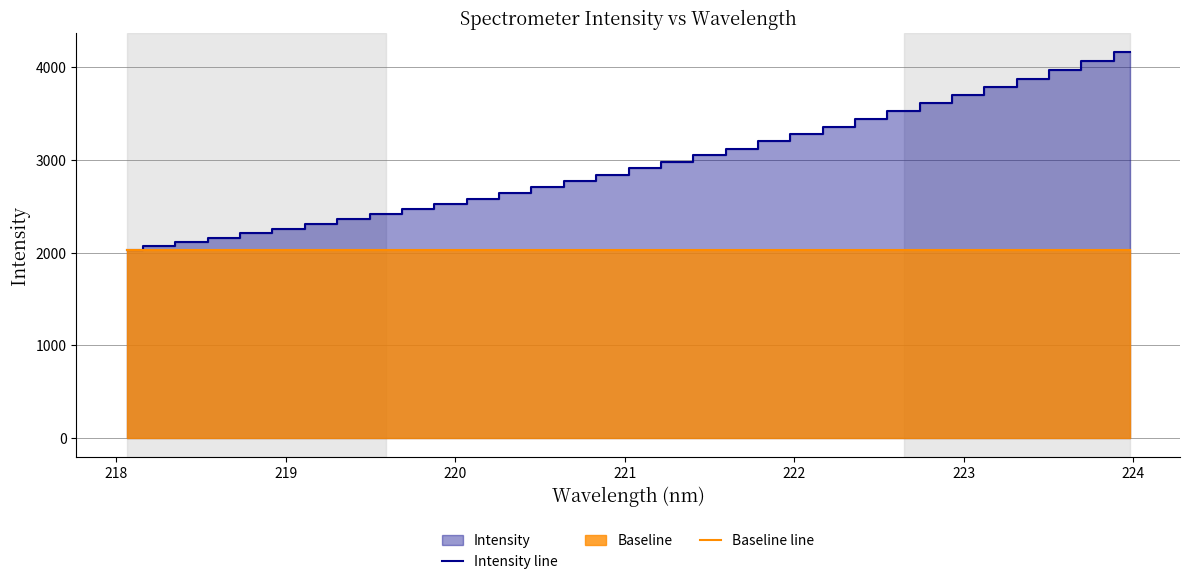

What is the value of the Intensity line point at the 1st from the left?

2031.8